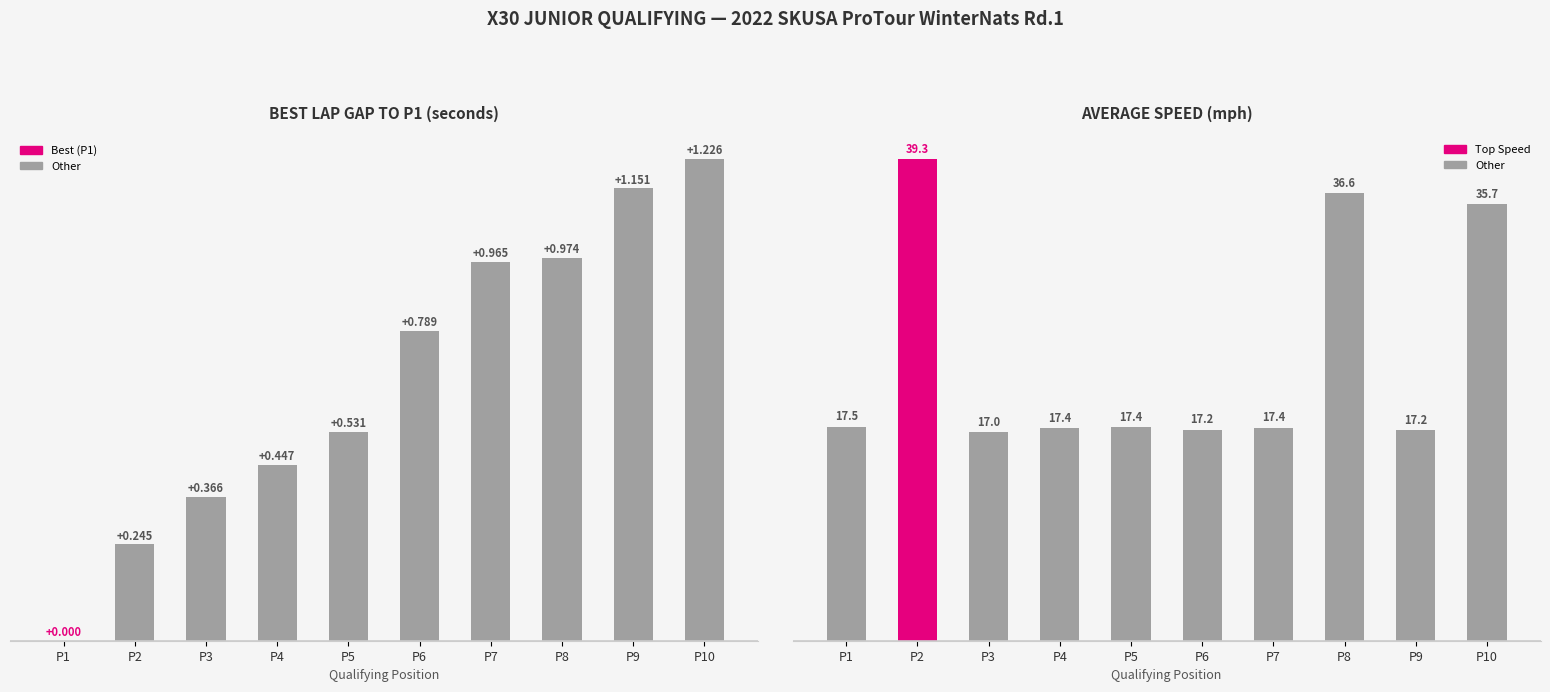

At P2, list the series in order from largest to smallest.

Avg Speed (mph), Gap to P1 (s)